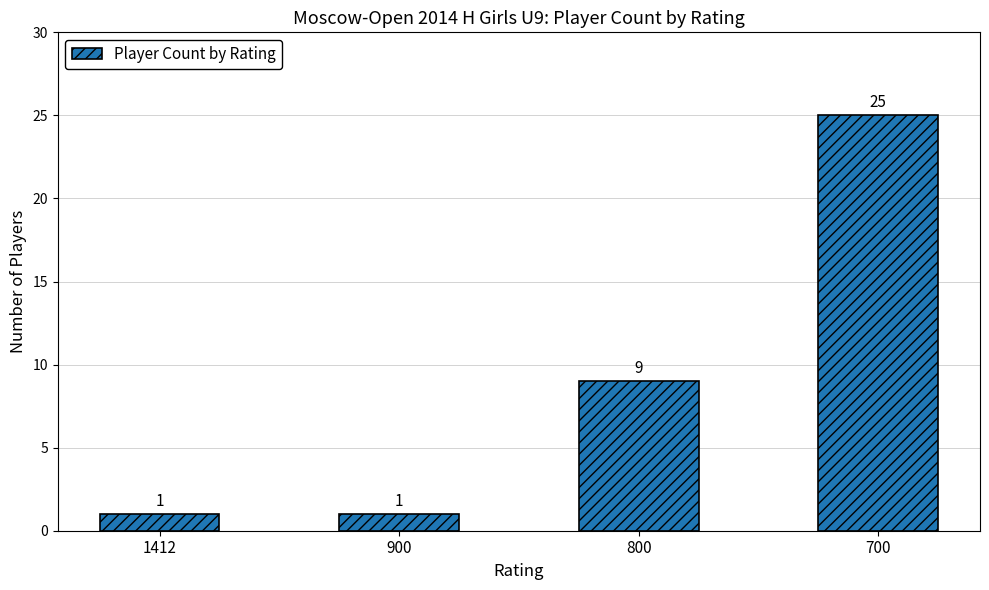

What is the average value?

9